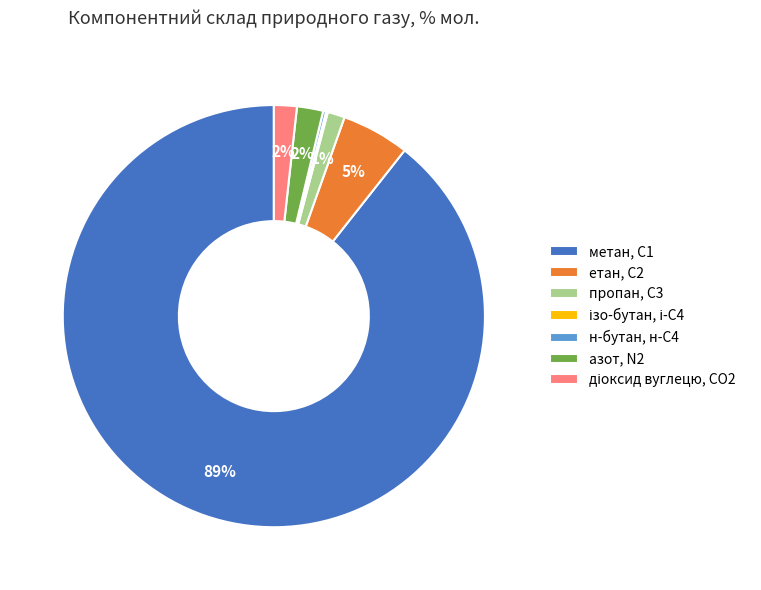

To the nearest percent, what is the average slice percentage?

14%